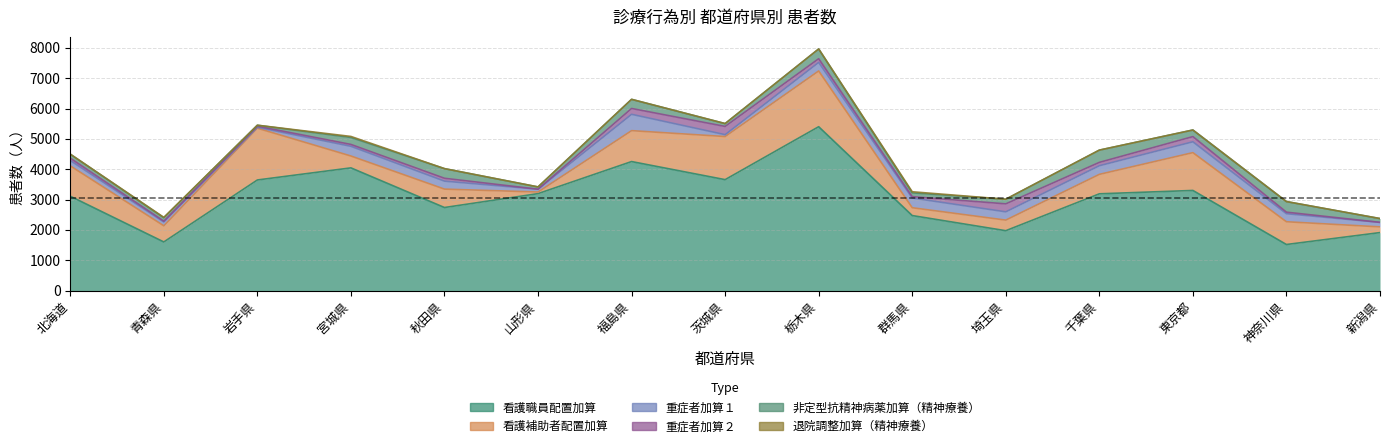

Which series changed the most between 栃木県 and 新潟県?

看護職員配置加算